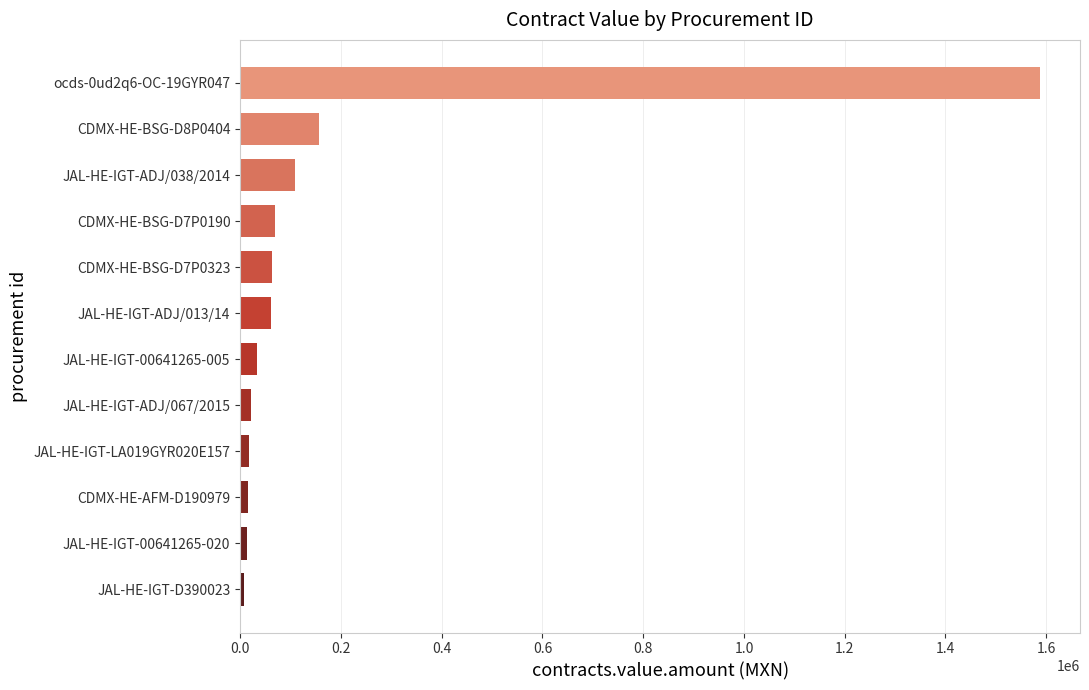

What is the label of the 11th bar from the top?

JAL-HE-IGT-00641265-020